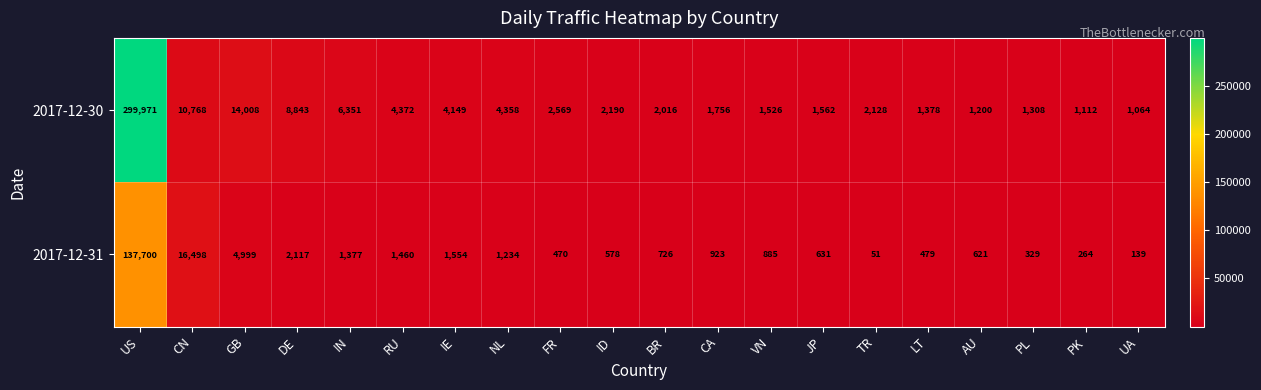

Which category has the lowest value across all series?

TR